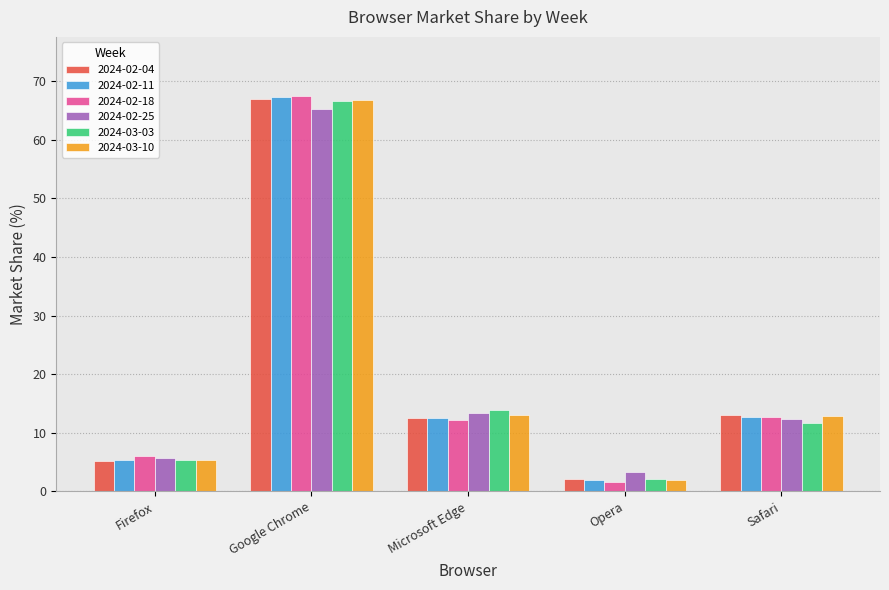

At how many categories does at least one series exceed 2?

5